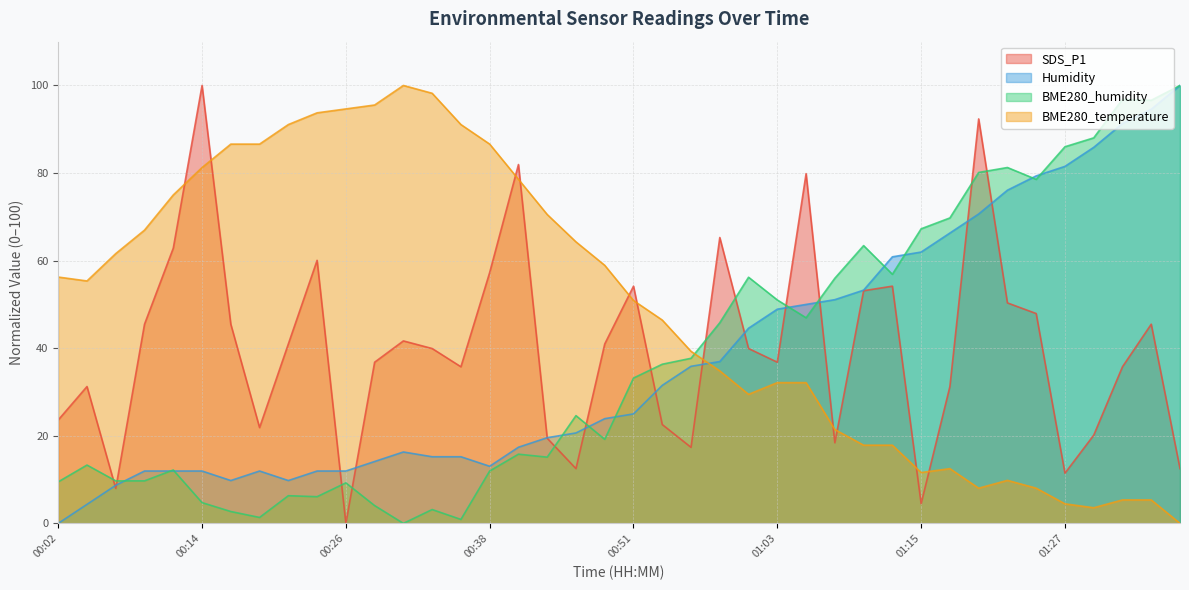

What is the difference between the BME280_humidity values at 01:23 and 00:02?

71.8